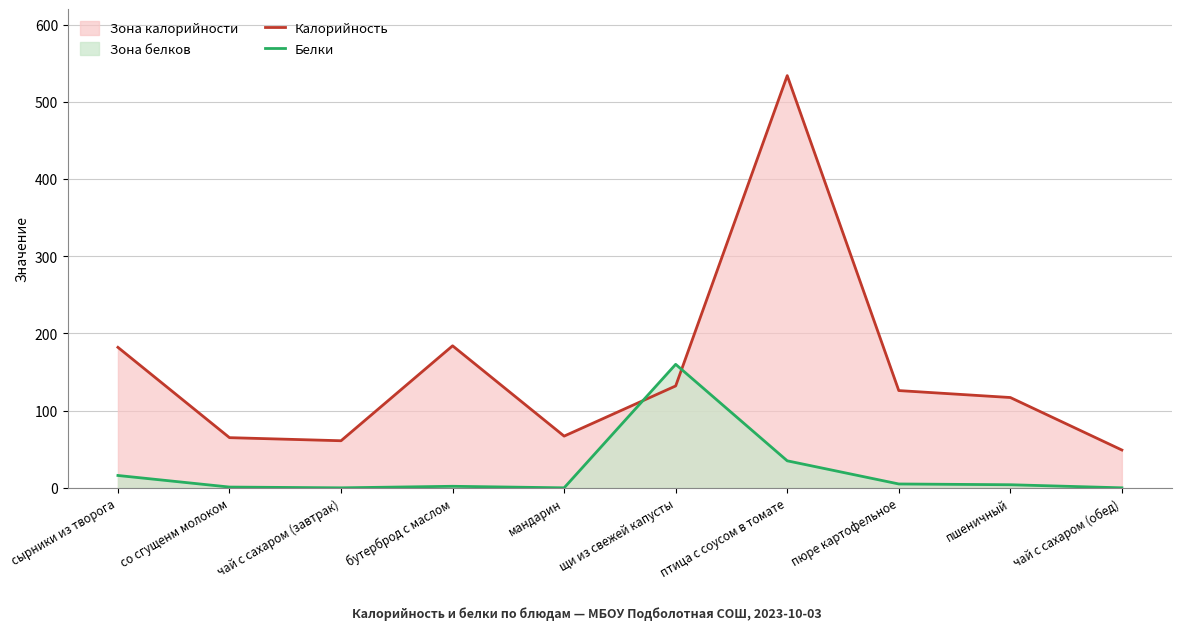

Rank the series at сырники из творога from highest to lowest value.

Калорийность, Белки